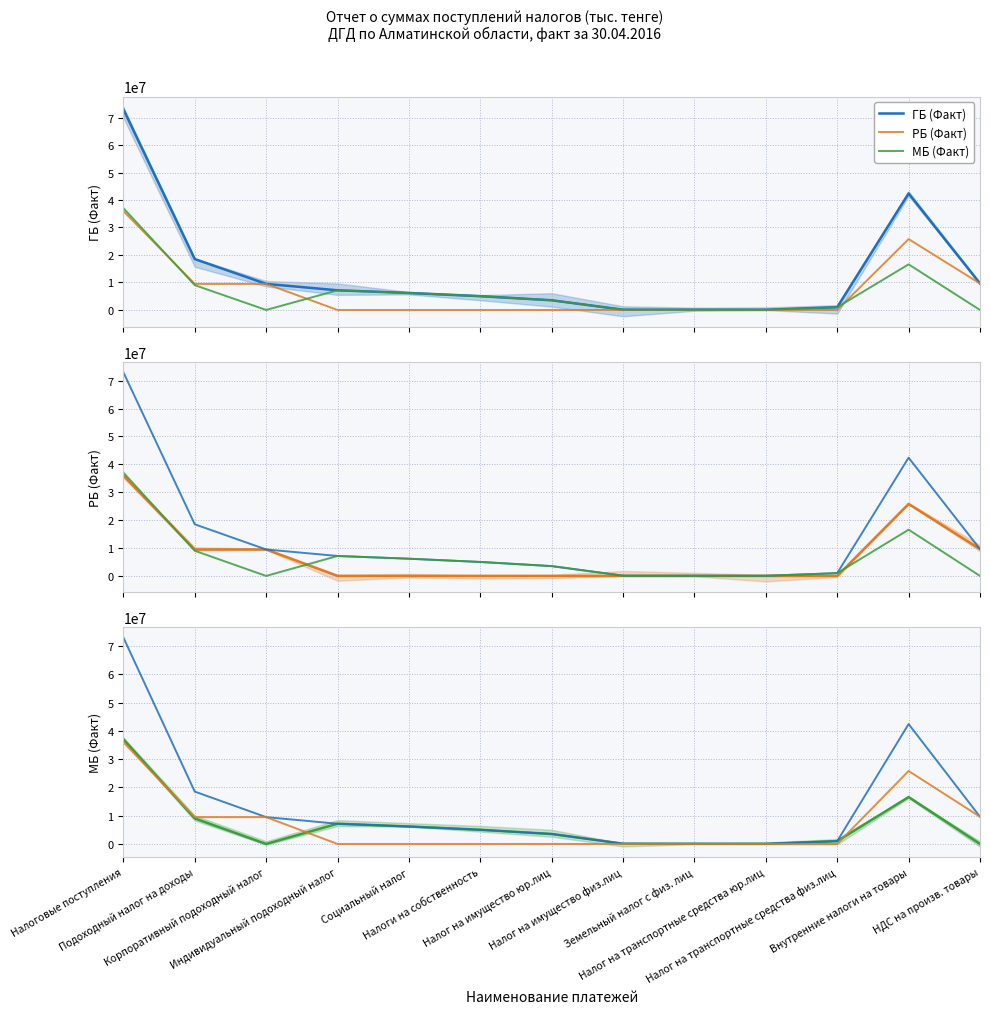

Which series changed the most between Налоговые поступления and Подоходный налог на доходы?

ГБ (Факт)